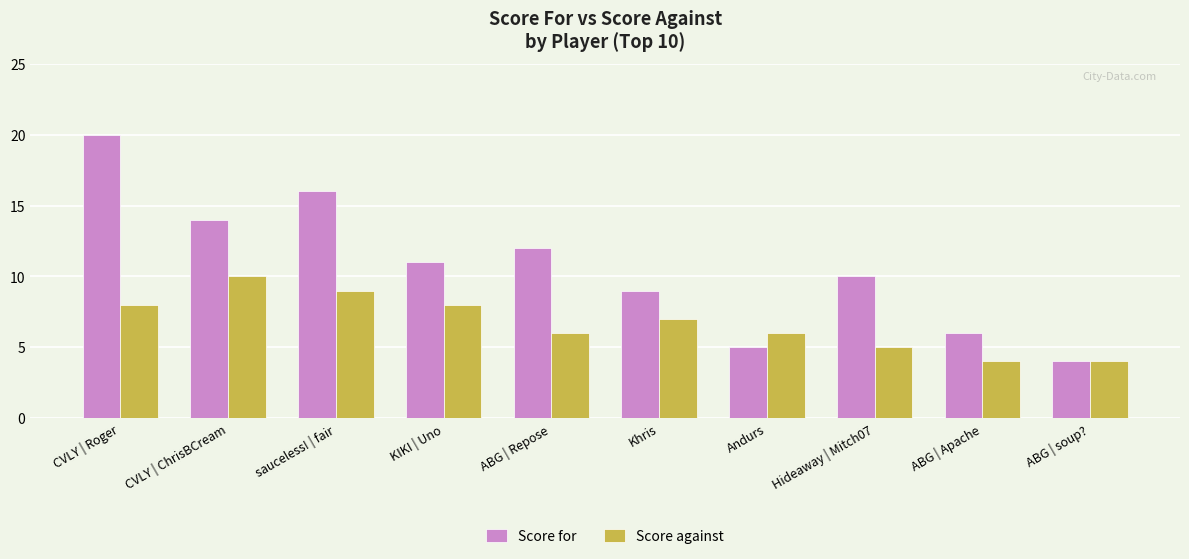

Where does the Score for series first go above 11?

CVLY | Roger